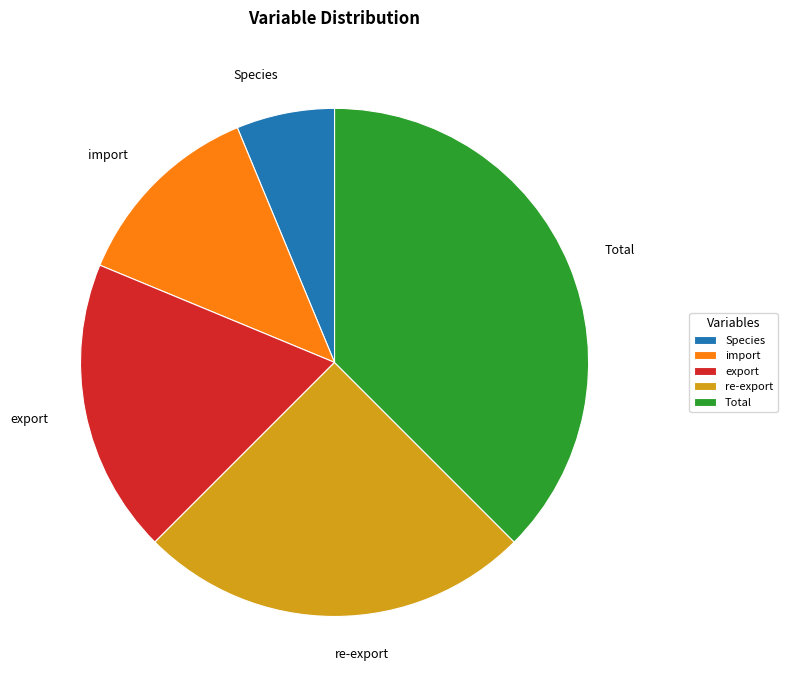

Does import represent more than half of the total?

No